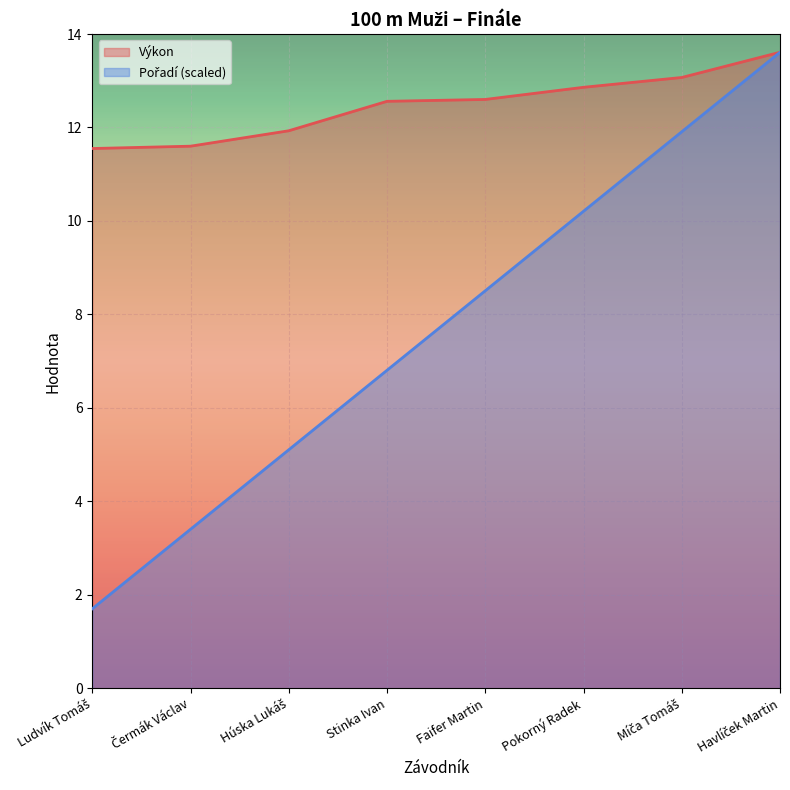

Which series changed the most between Stinka Ivan and Faifer Martin?

Pořadí